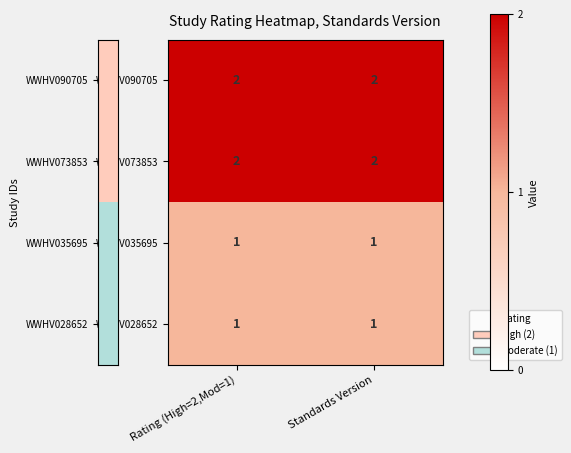

What is the sum of the WWHV090705 values at Standards Version and Rating (High=2,Mod=1)?

4